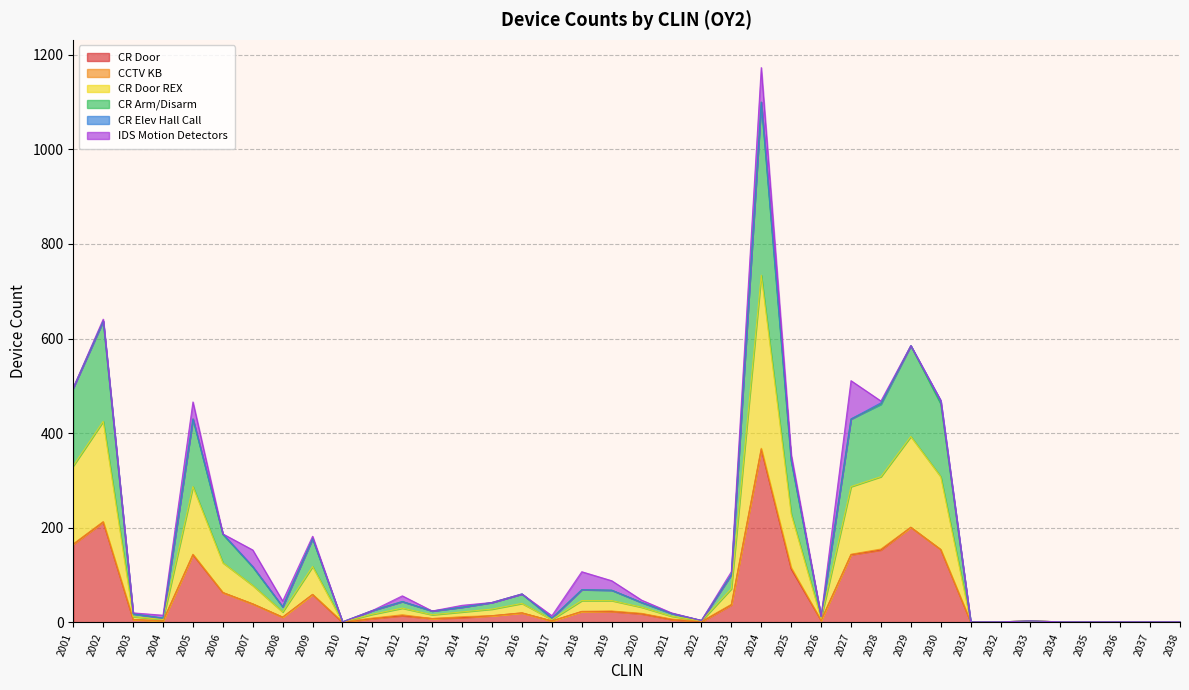

How many values in the CR Door series exceed 14?

17